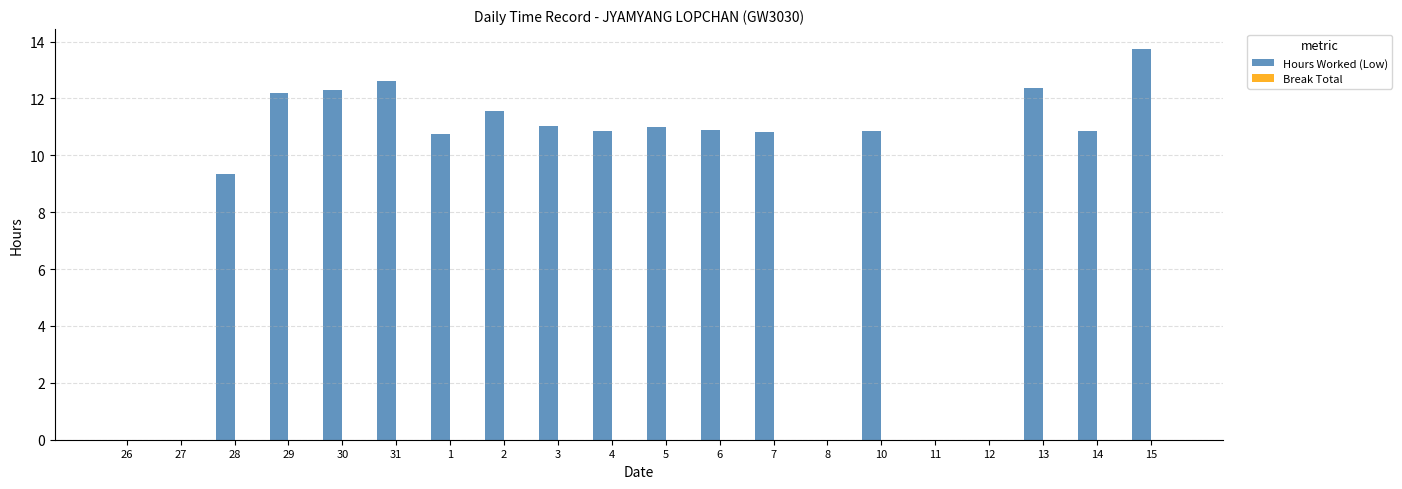

Which category has the highest value across all series?

15